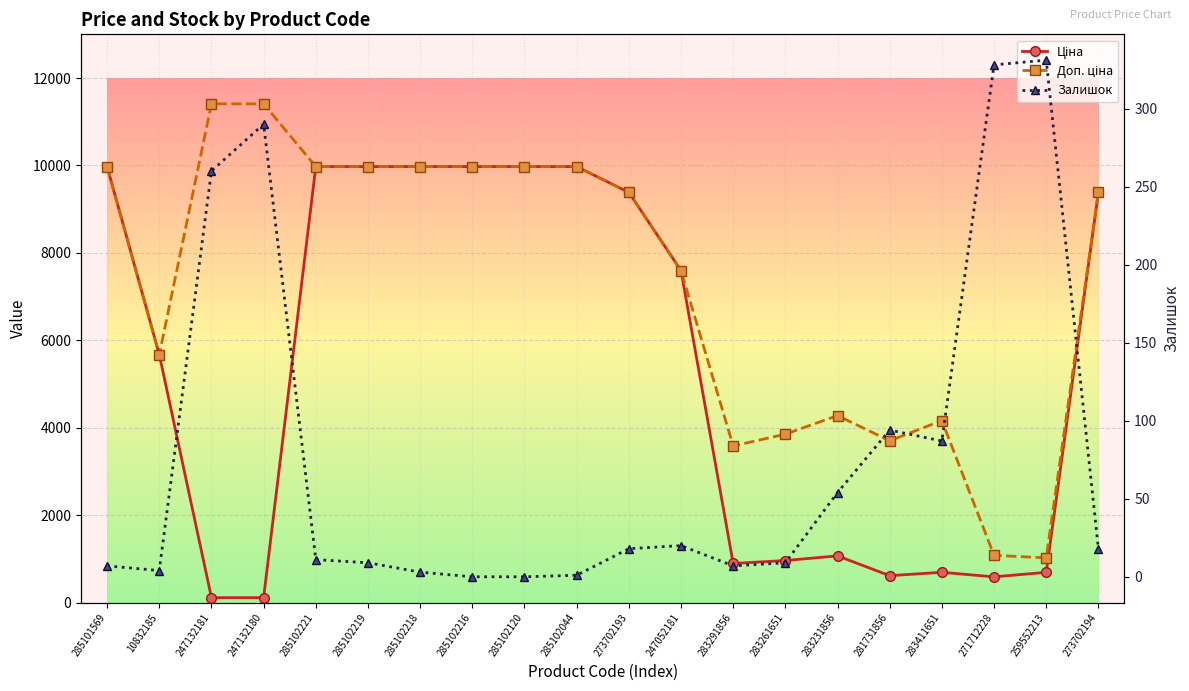

How many data points in Ціна are less than 7596?

10